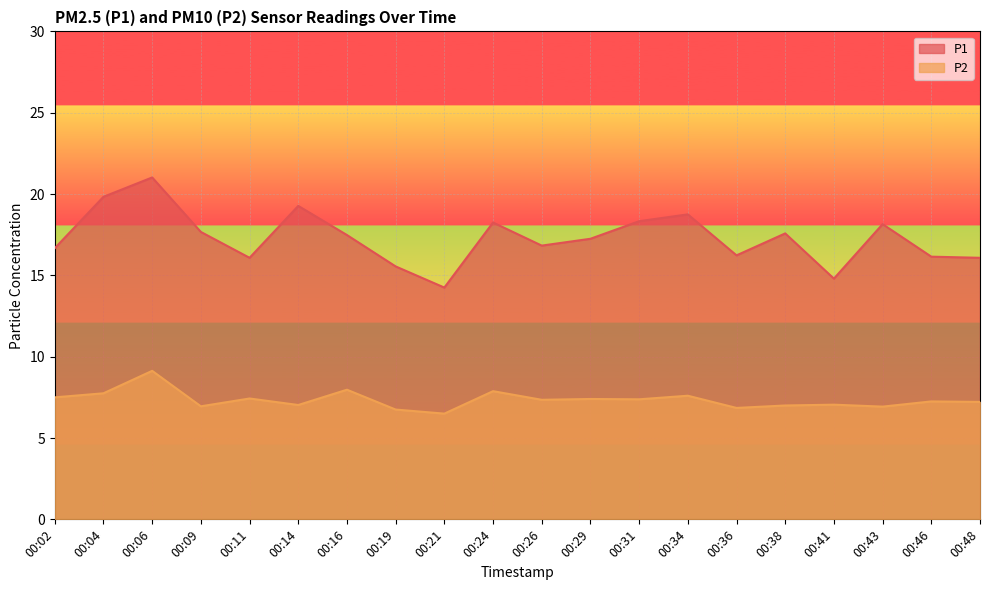

Rank the series by their average value, from highest to lowest.

P1, P2